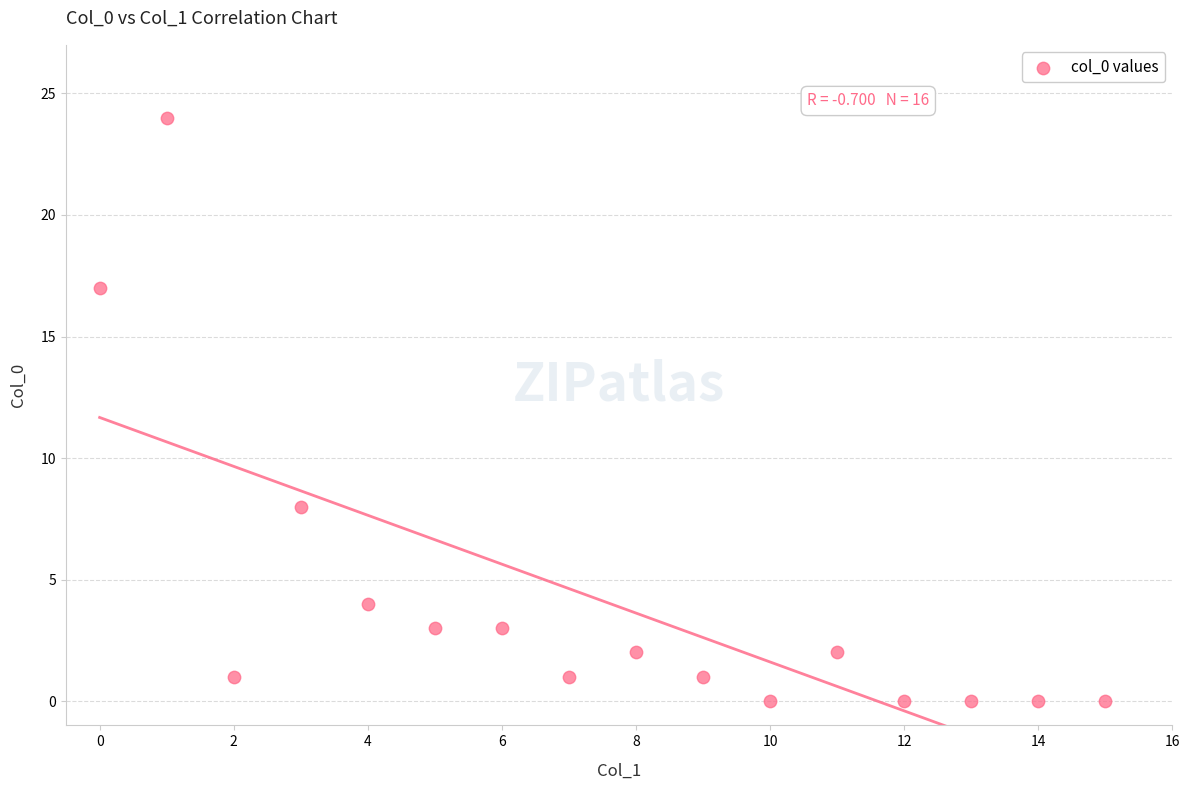

What is the range of Y values (max minus min)?

24